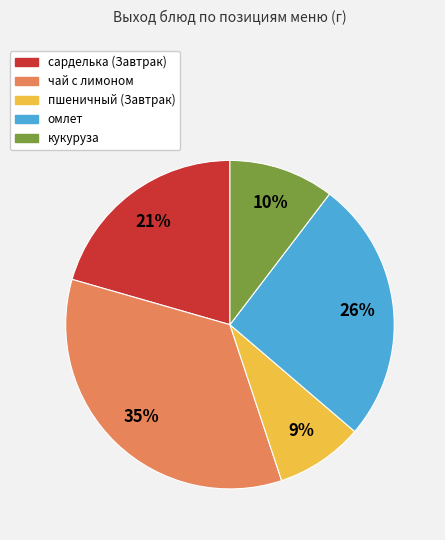

Is кукуруза the majority of the pie?

No